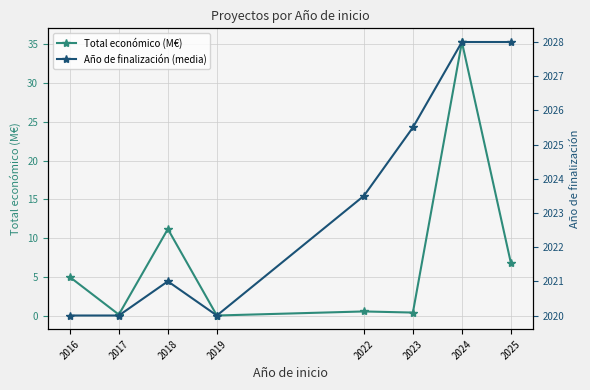

What is the average value of the Total económico (M€) series?

7.4